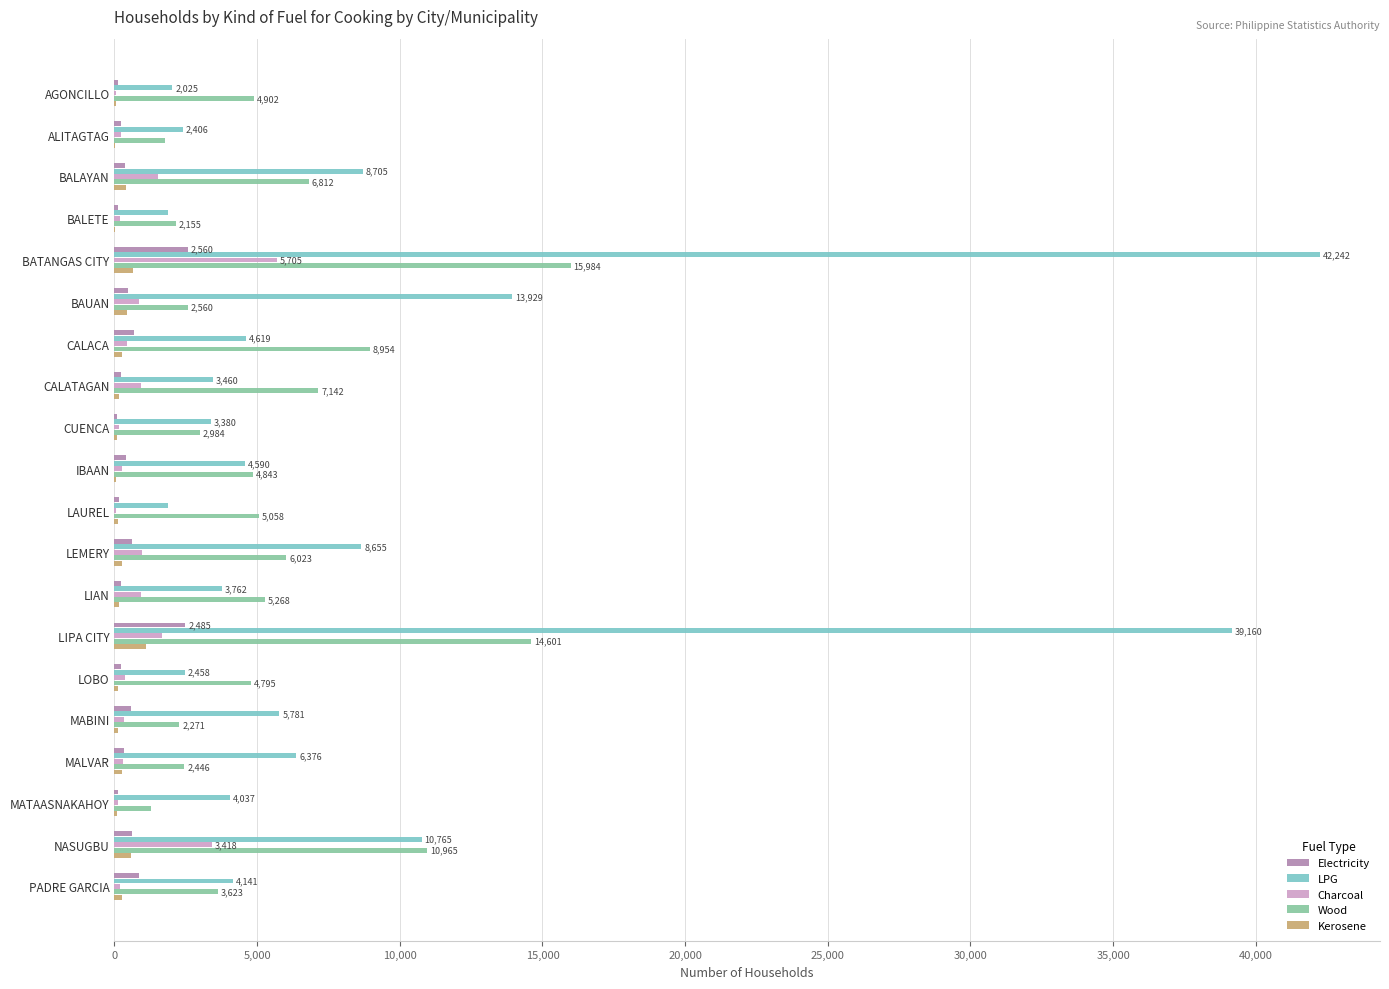

What is the highest value of the LPG series?

42242